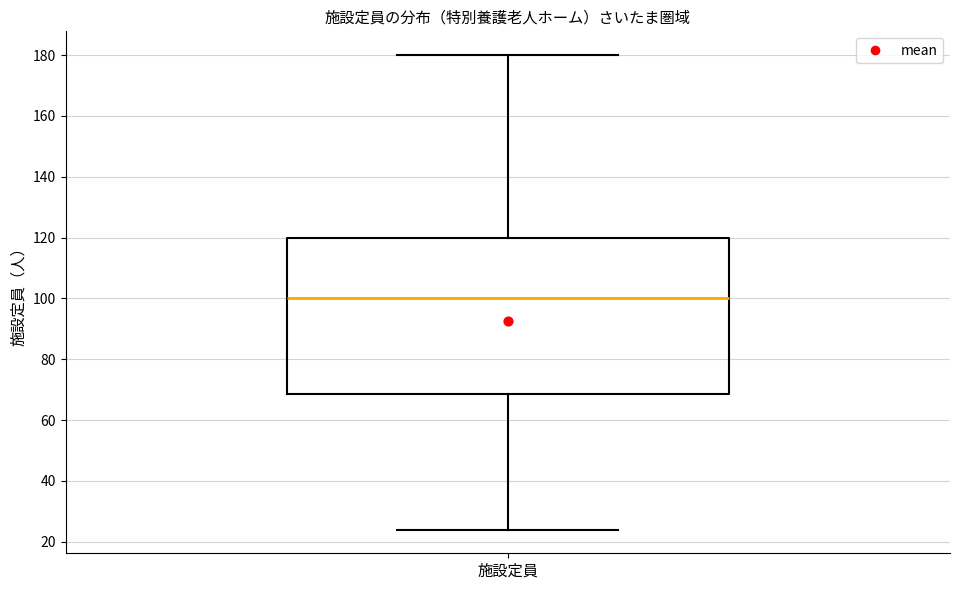

Read this box plot against the y-axis: the position of the median line, the range covered by the box, and the ends of both whiskers. The values are not printed on the chart, so give them approximately, as read against the axis.

median 100, box 68 to 120, whiskers 24 to 180